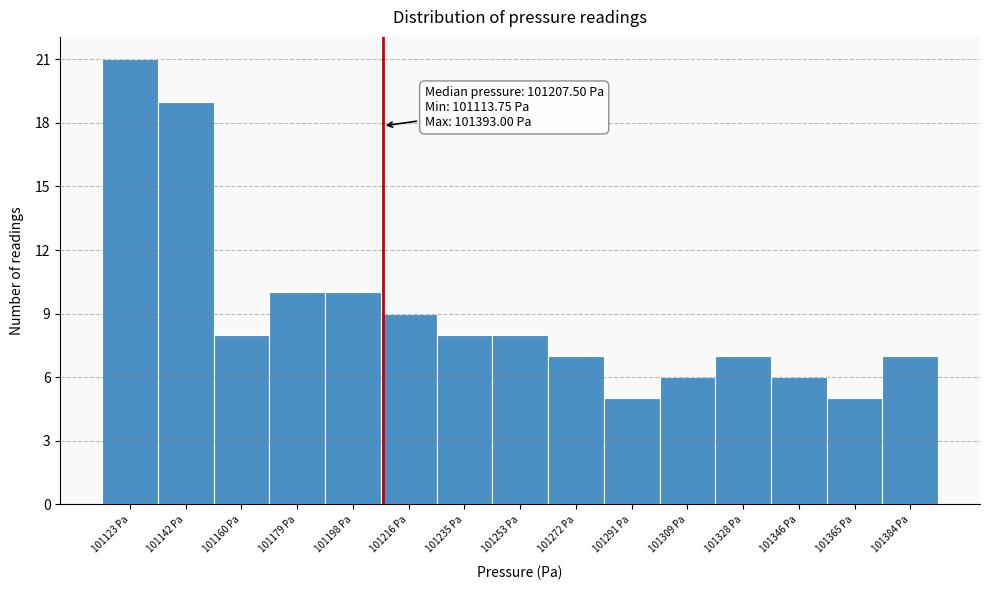

Which range on the x-axis has the tallest bar?

101114 to 101132